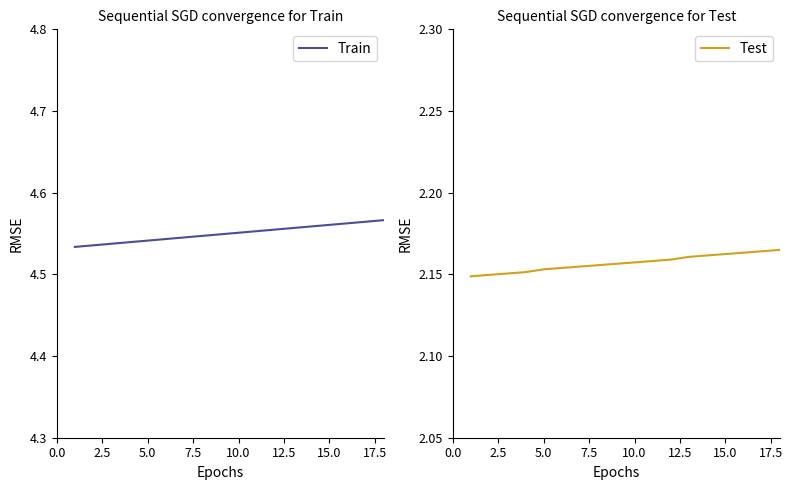

At how many categories does at least one series exceed 3?

18